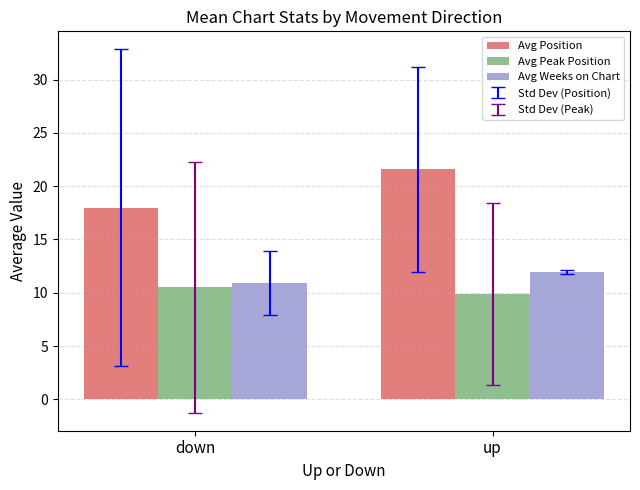

Reading right to left, transcribe all the data shown in this chart.

Avg Position: 21.6	18.0
Avg Peak Position: 9.9	10.5
Avg Weeks on Chart: 12.0	10.9